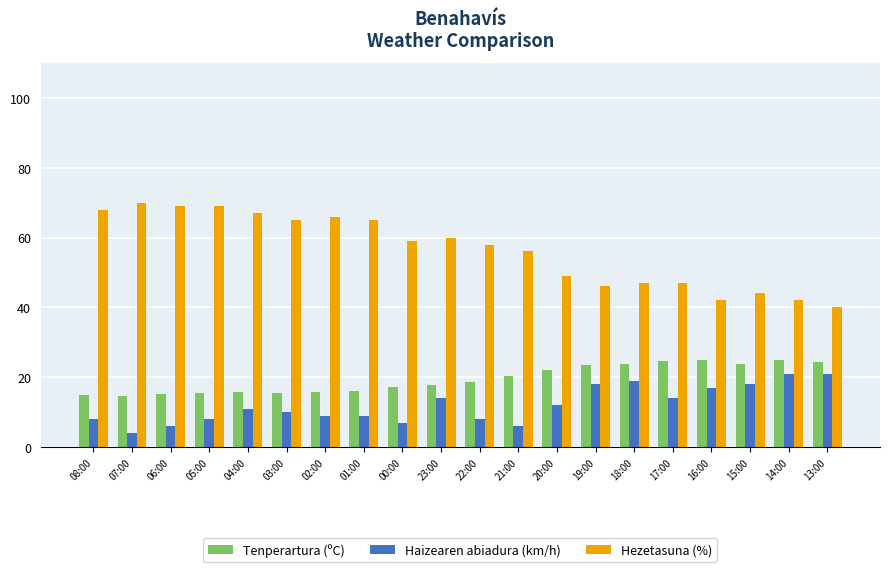

At how many categories does at least one series exceed 32?

20